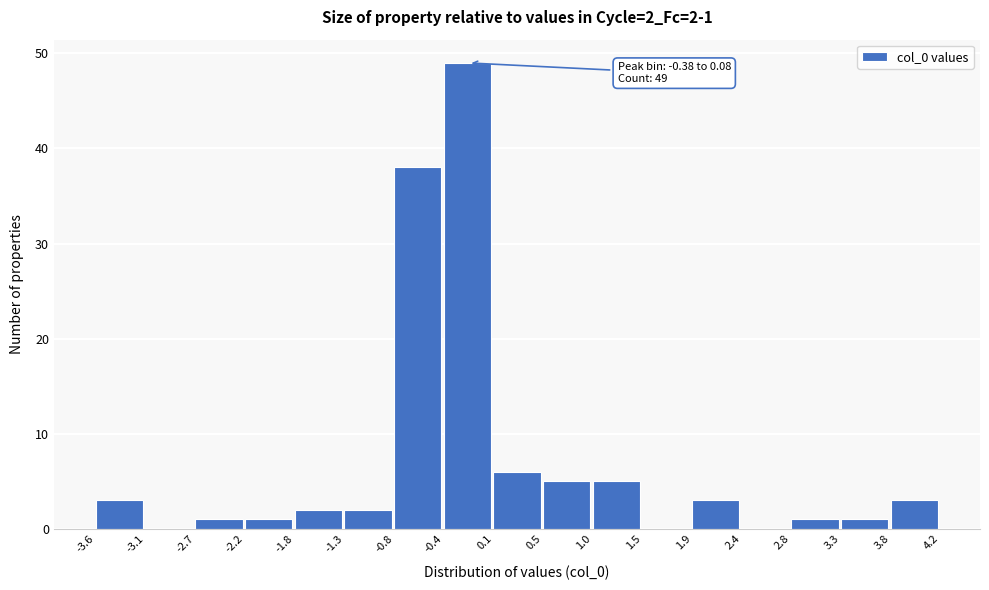

Which range on the x-axis has the tallest bar?

-0.4 to 0.1